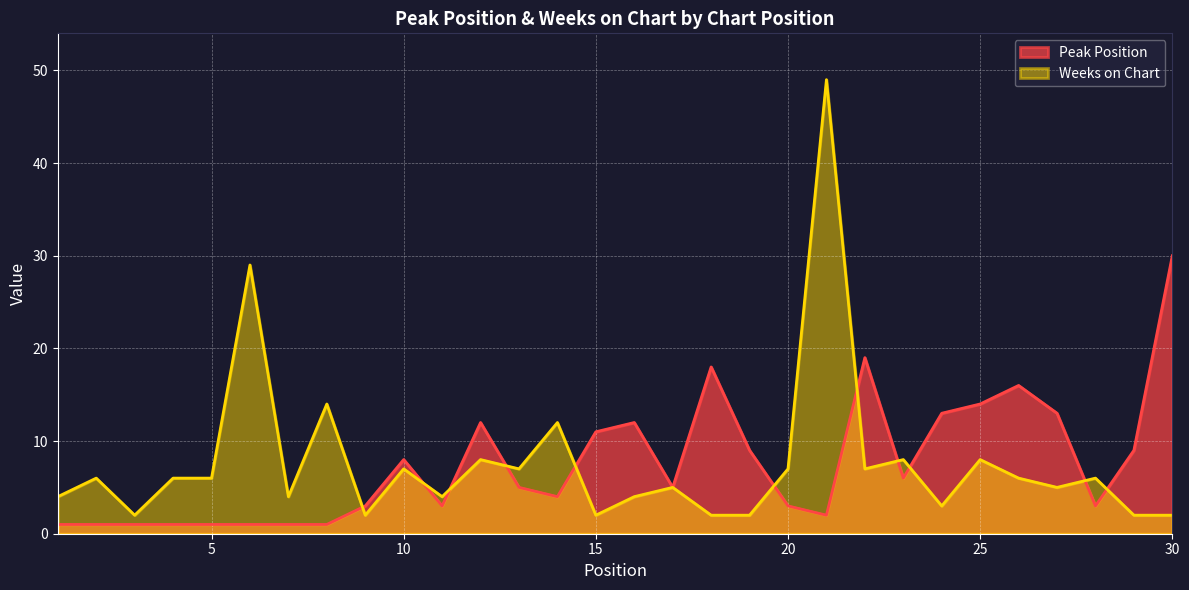

What is the spread (max minus min) of values at 13?

2